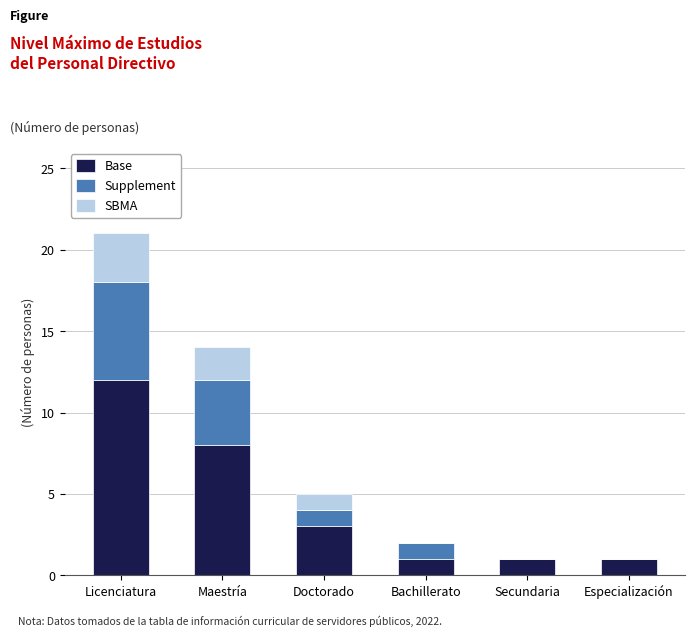

True or false: Base has a value of 3 at Maestría.

False